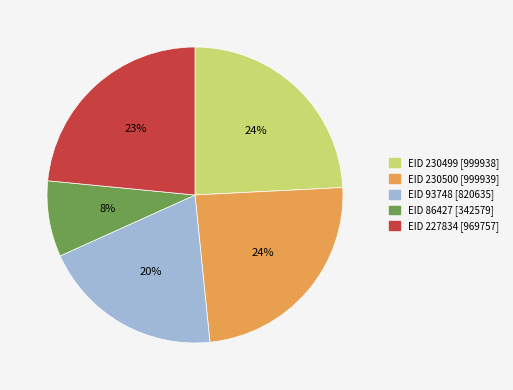

Is EID 93748 [820635] the majority of the pie?

No